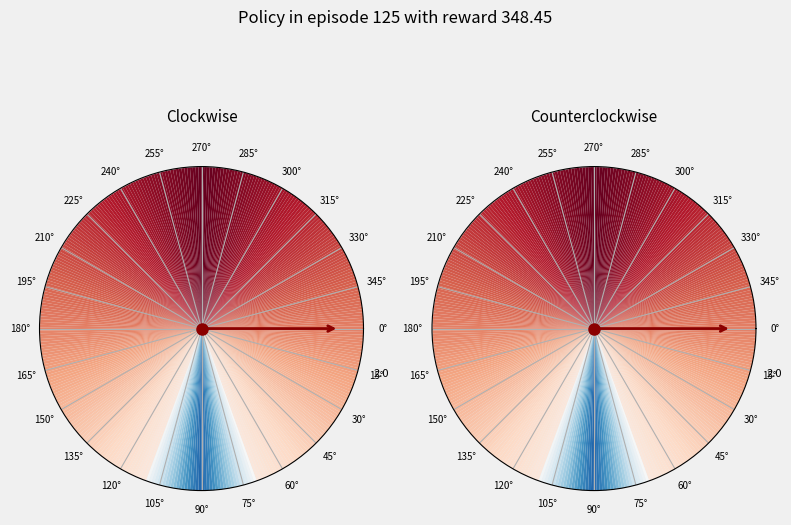

How many slices are in this pie chart?

2